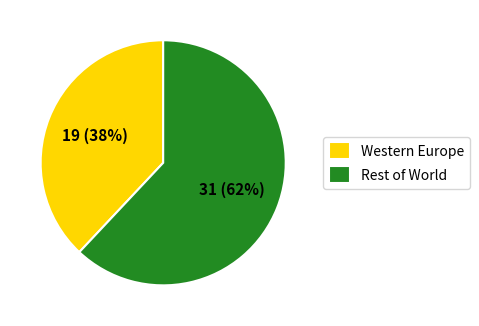

Rank the categories by value from lowest to highest.

Western Europe, Rest of World